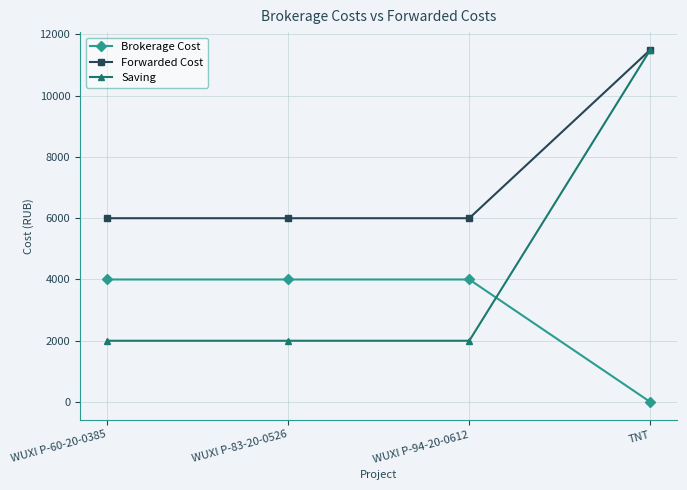

What is the total value across all series at WUXI P-94-20-0612?

12000